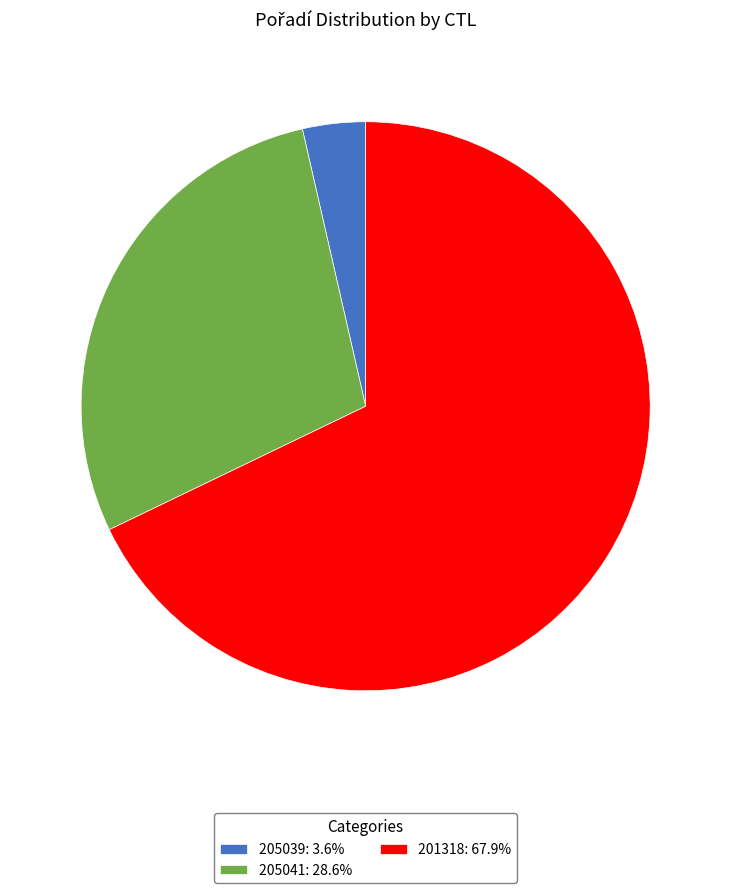

Combined, do 205041: 28.6% and 201318: 67.9% account for over 50%?

Yes